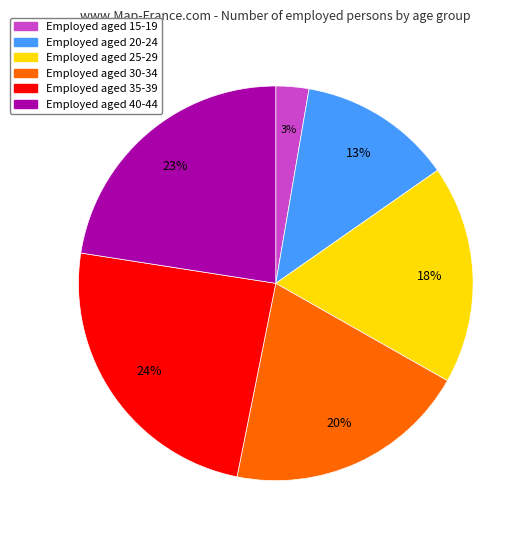

To the nearest percent, what is the average slice percentage?

17%